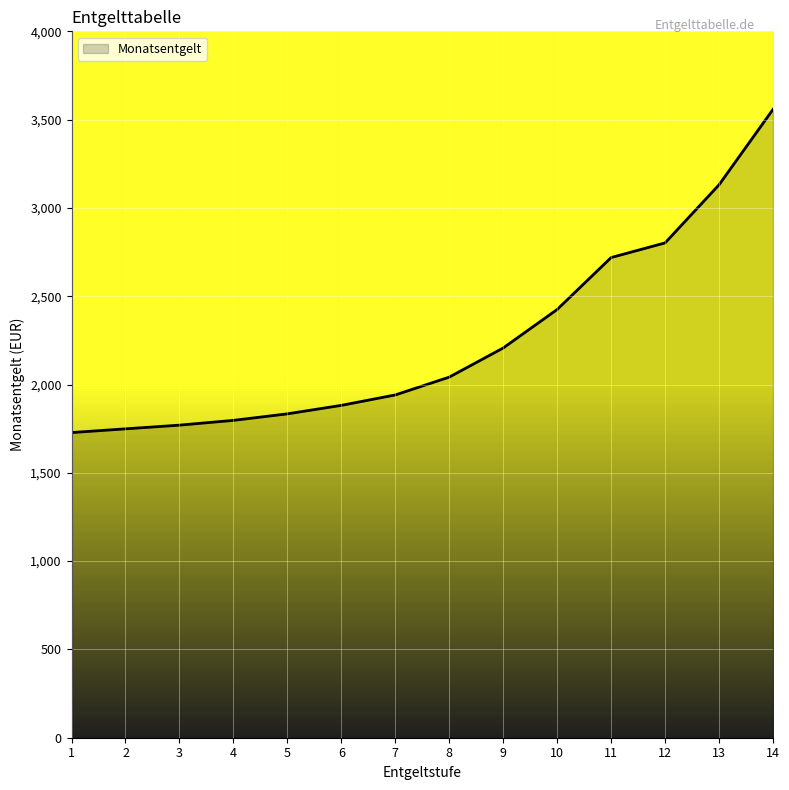

What is the ratio of the value at 13 to the value at 6?

1.7